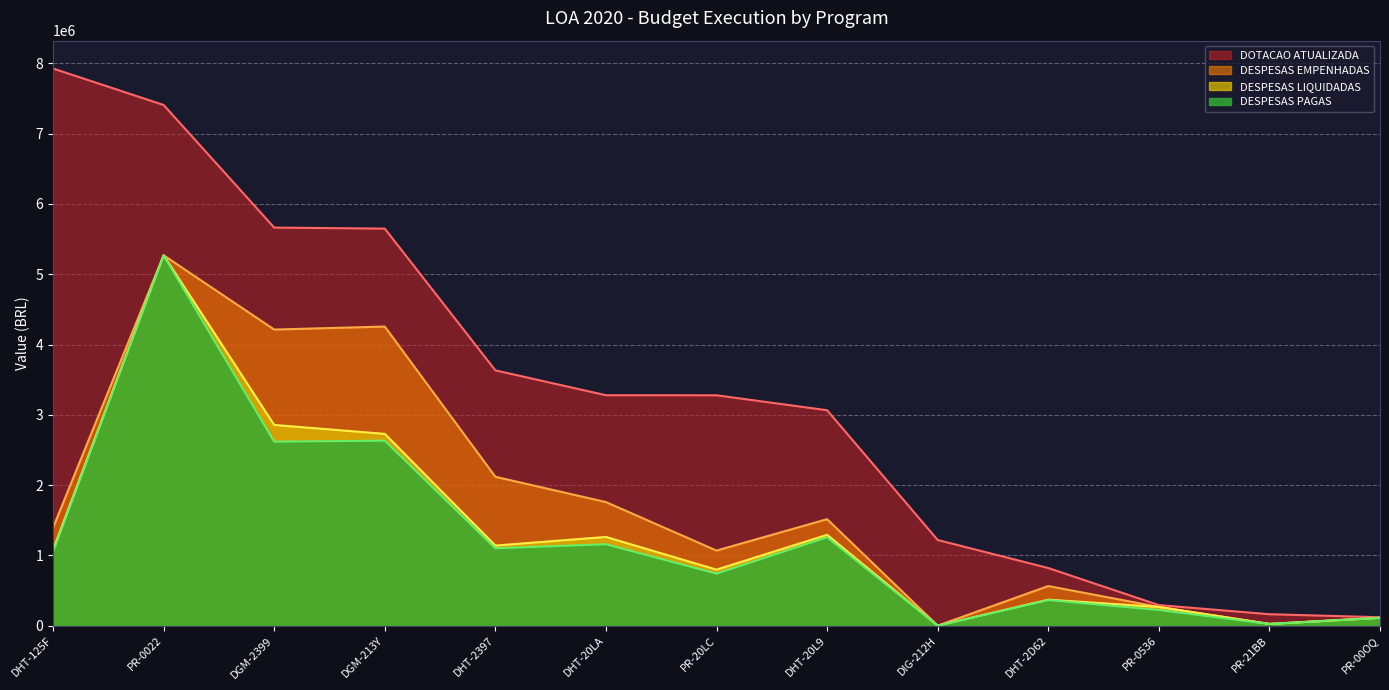

Between PR-0022 and DHT-20LA, which series saw the biggest shift?

DOTACAO ATUALIZADA